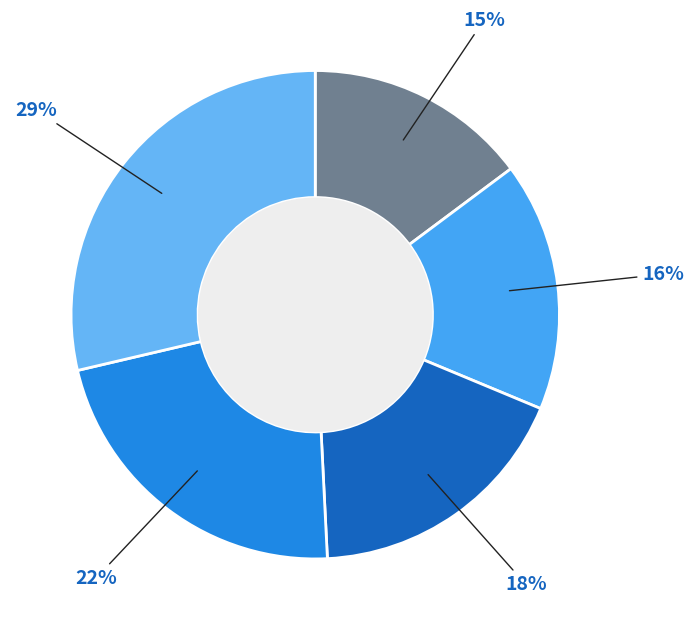

How many slices are in this pie chart?

5